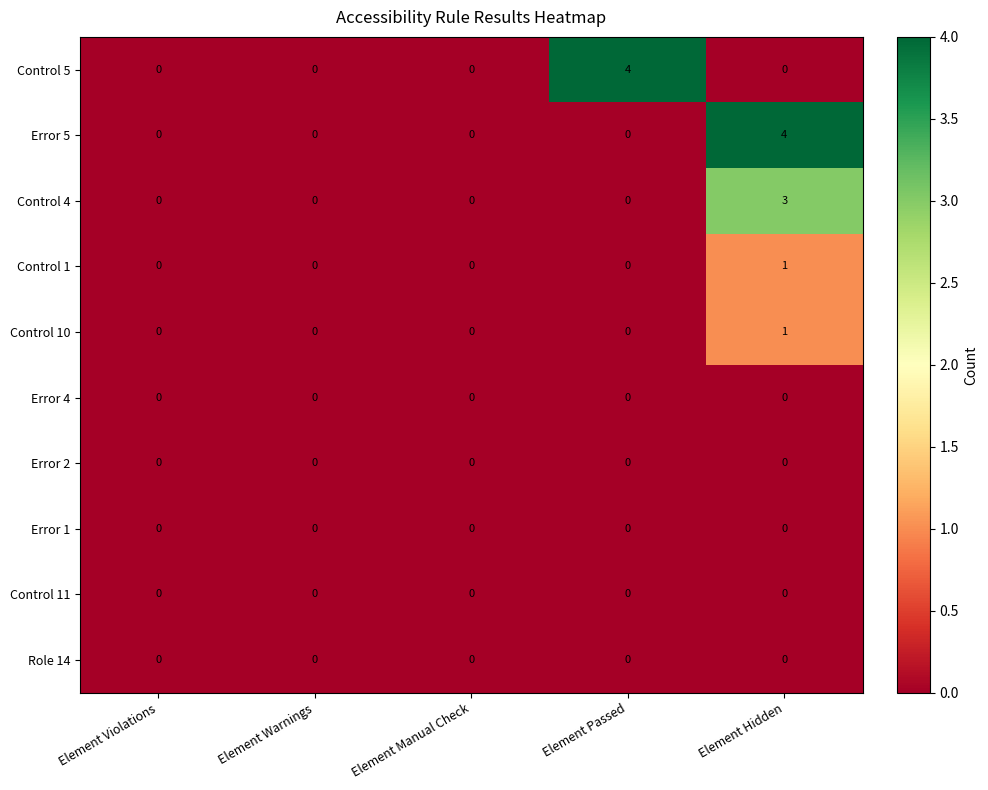

At which category is the sum across all series the highest?

Element Hidden